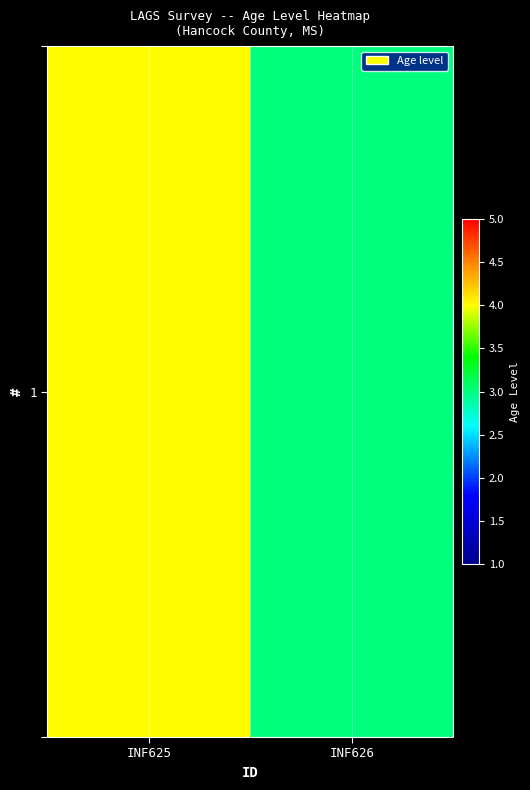

What value does the data have at INF626?

3